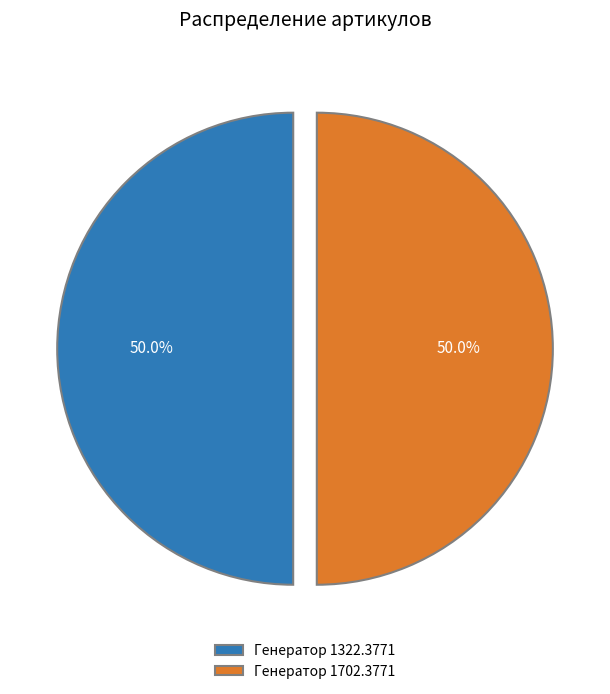

How many segments does this pie chart have?

2